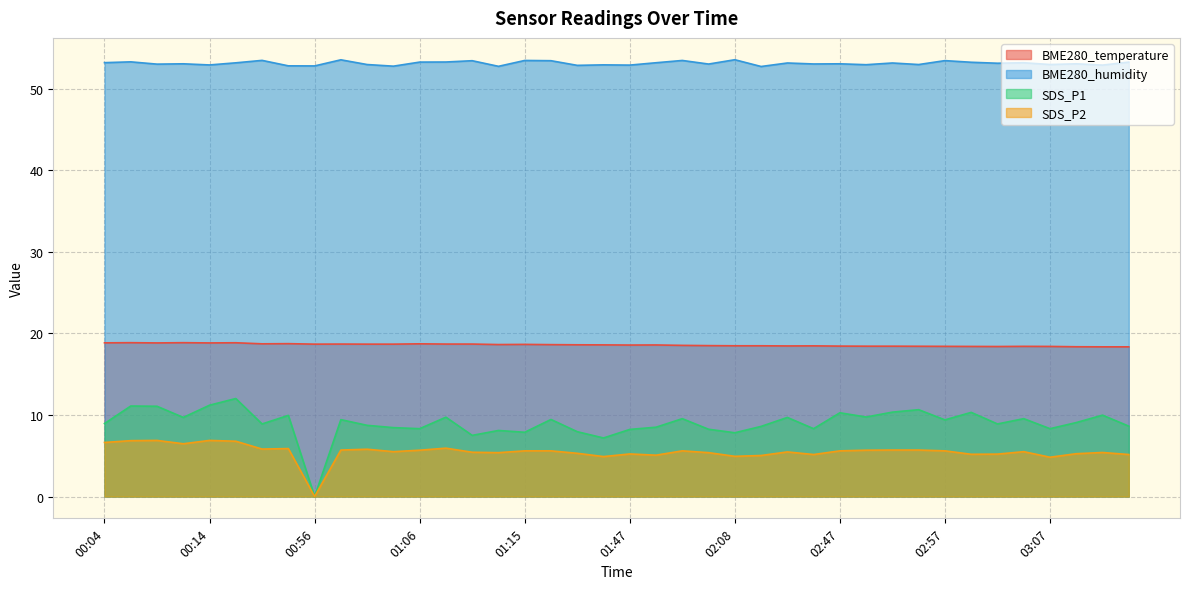

Which series has the largest total across all categories?

BME280_humidity